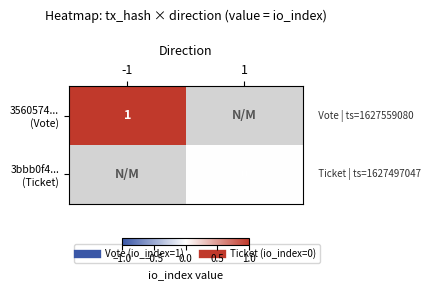

At which label does 3bbb0f4... (Ticket) reach its minimum?

-1